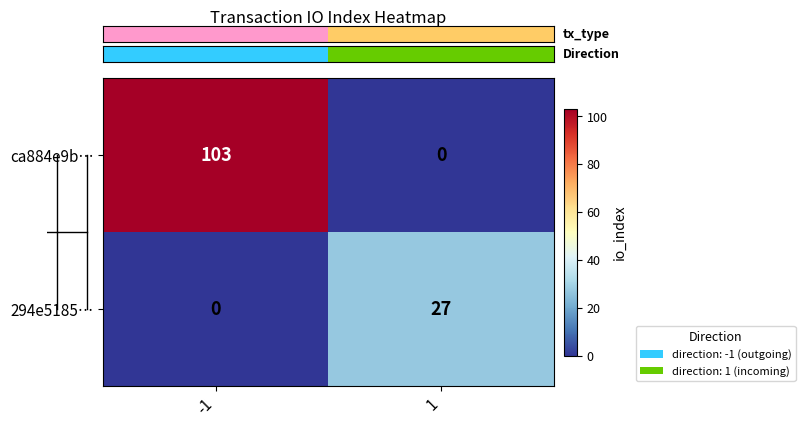

What value does the 294e5185… series have at 1?

27